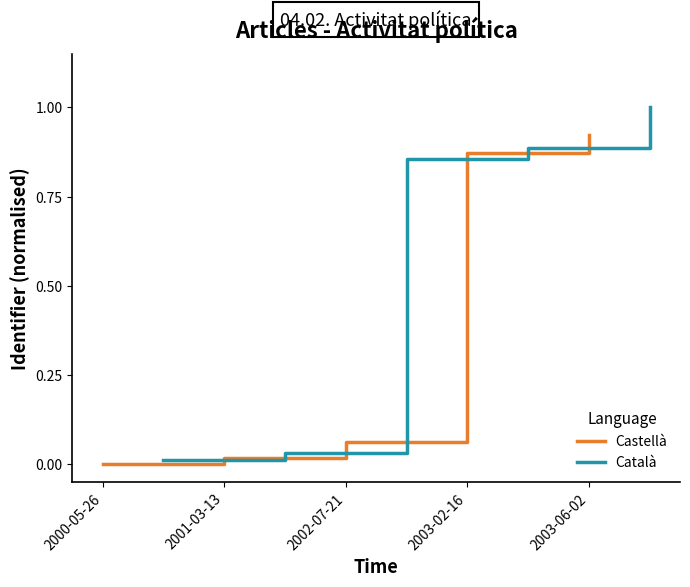

True or false: Castellà has a value of 0.0 at 2002-07-21.

False